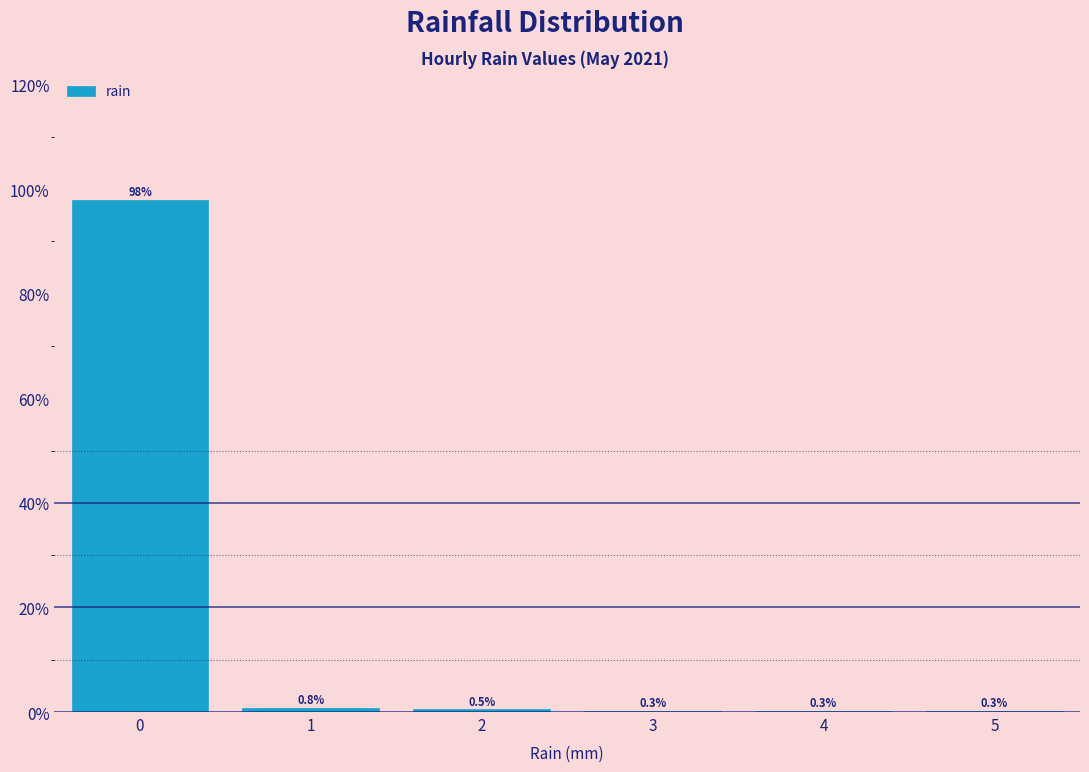

Reading left to right, transcribe this chart: for each bar, give the range it covers on the x-axis and its height.

-0.5 to 0.5: 97.9
0.5 to 1.5: 0.8
1.5 to 2.5: 0.5
2.5 to 3.5: 0.3
3.5 to 4.5: 0.3
4.5 to 5.5: 0.3